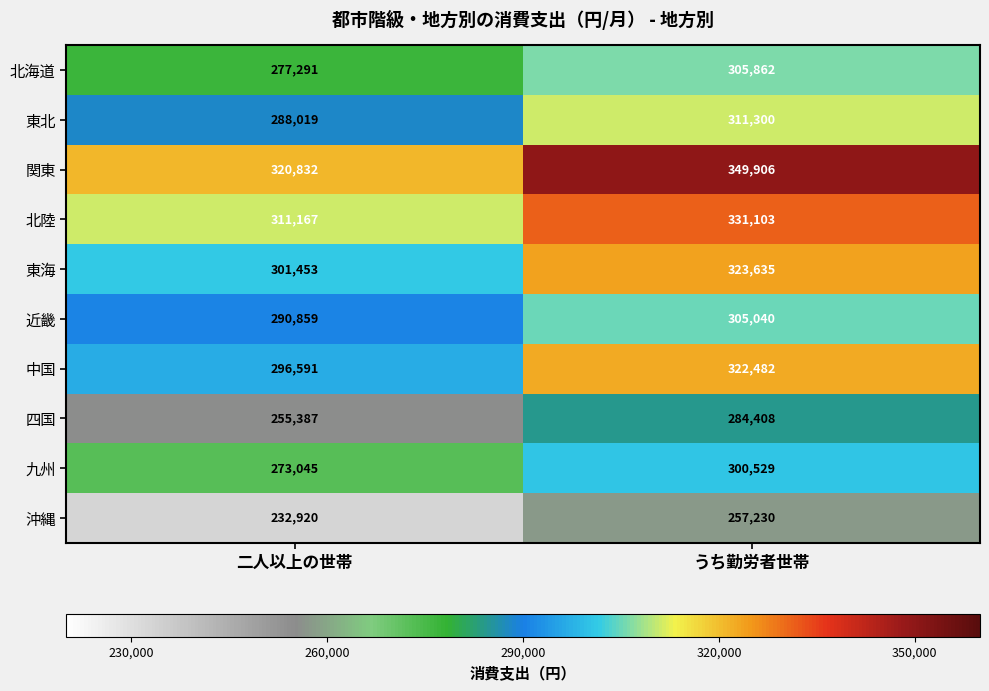

What is the difference between the maximum and minimum values in the 東海 series?

22182